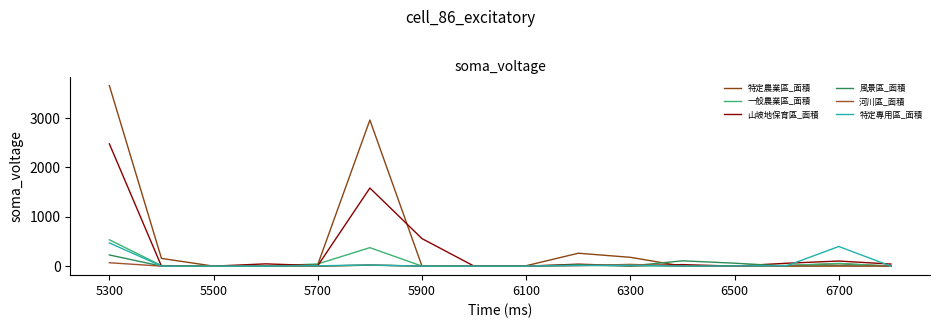

How many series are shown in this chart?

6